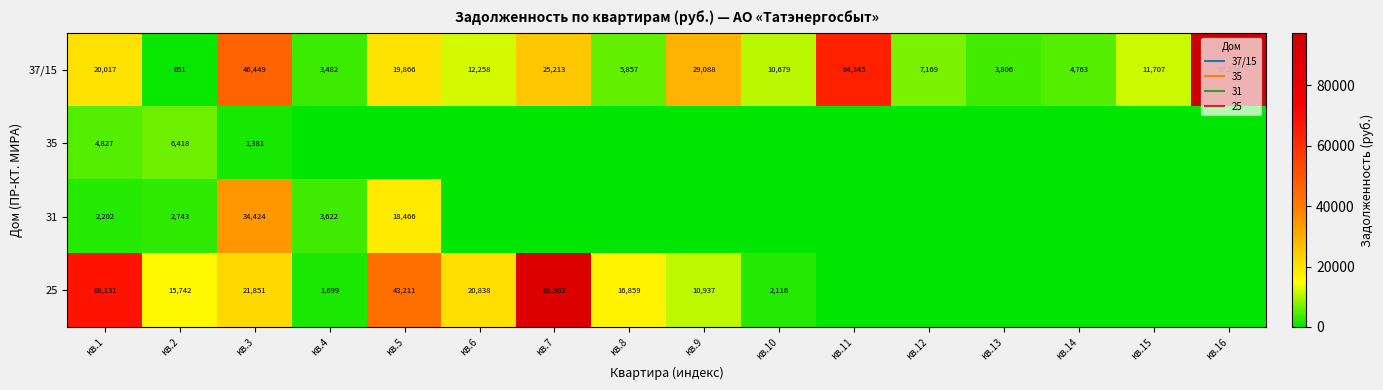

At which category is the sum across all series the highest?

кв.7